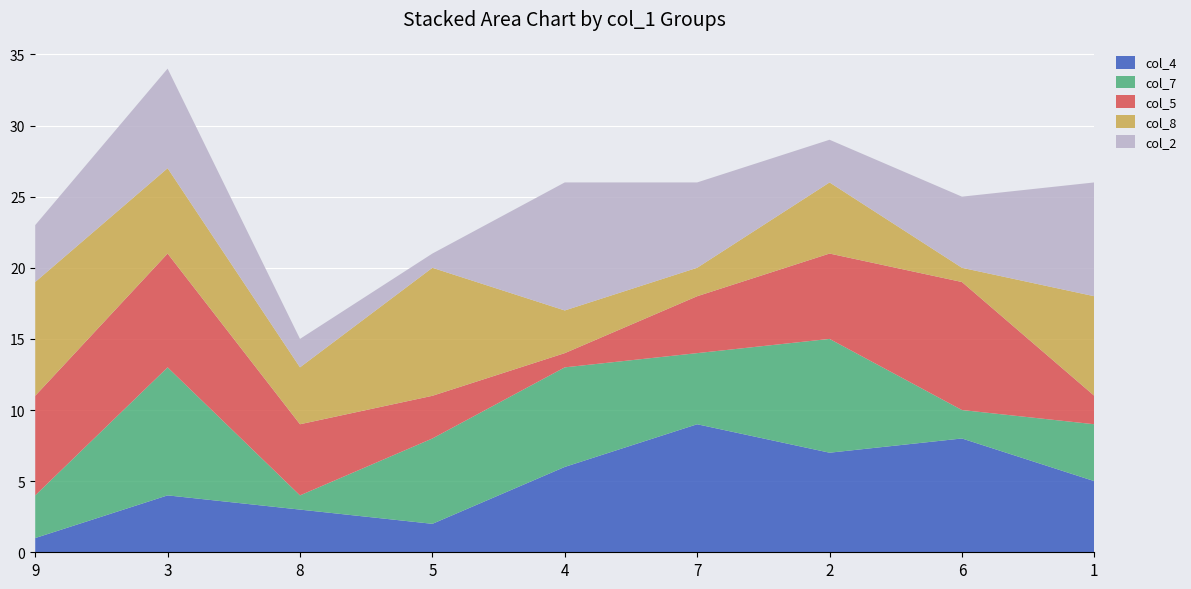

Reading right to left, what are all the values shown in this chart?

col_4: 1=5	6=8	2=7	7=9	4=6	5=2	8=3	3=4	9=1
col_7: 1=4	6=2	2=8	7=5	4=7	5=6	8=1	3=9	9=3
col_5: 1=2	6=9	2=6	7=4	4=1	5=3	8=5	3=8	9=7
col_8: 1=7	6=1	2=5	7=2	4=3	5=9	8=4	3=6	9=8
col_2: 1=8	6=5	2=3	7=6	4=9	5=1	8=2	3=7	9=4